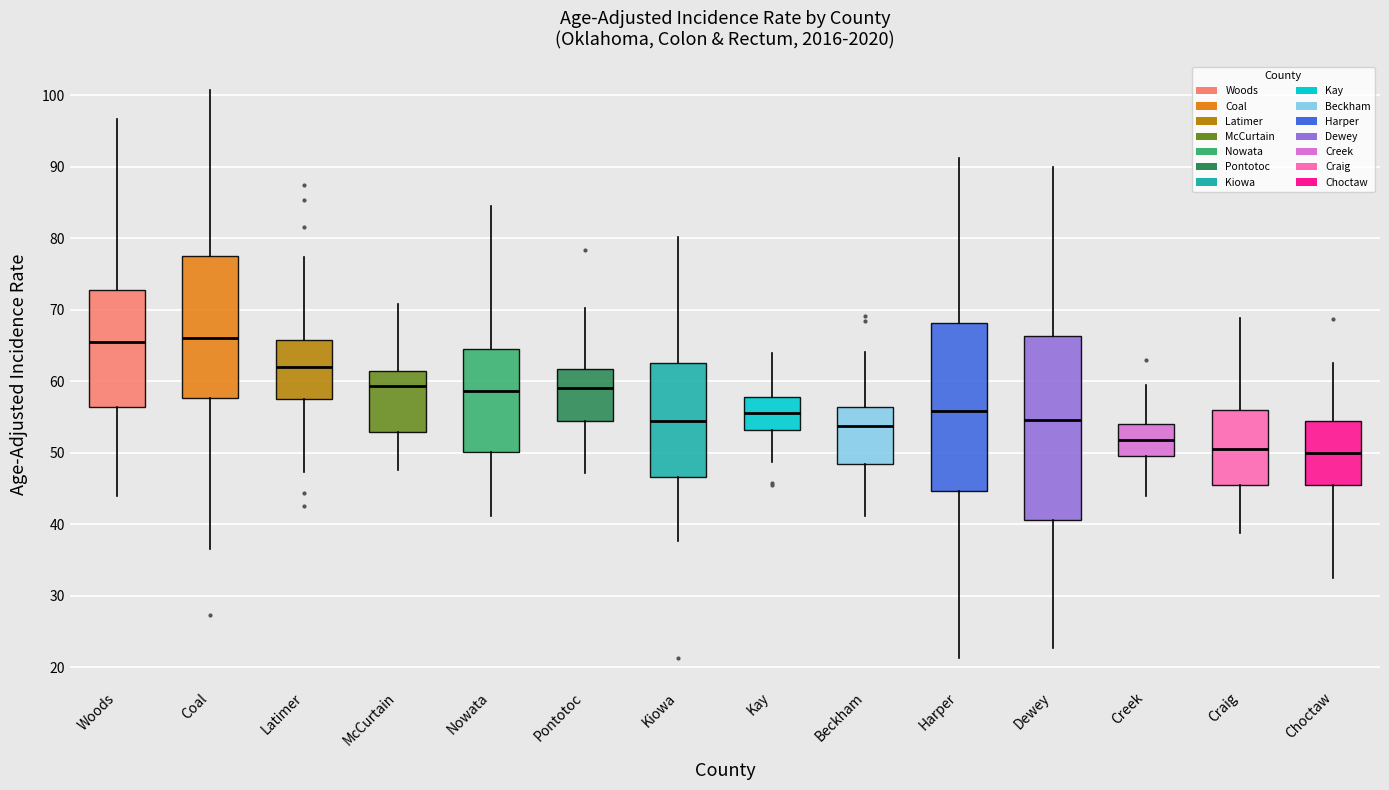

Where does the lower whisker of the box for Latimer end on the y-axis? The values are not printed on the chart, so give them approximately, as read against the axis.

47